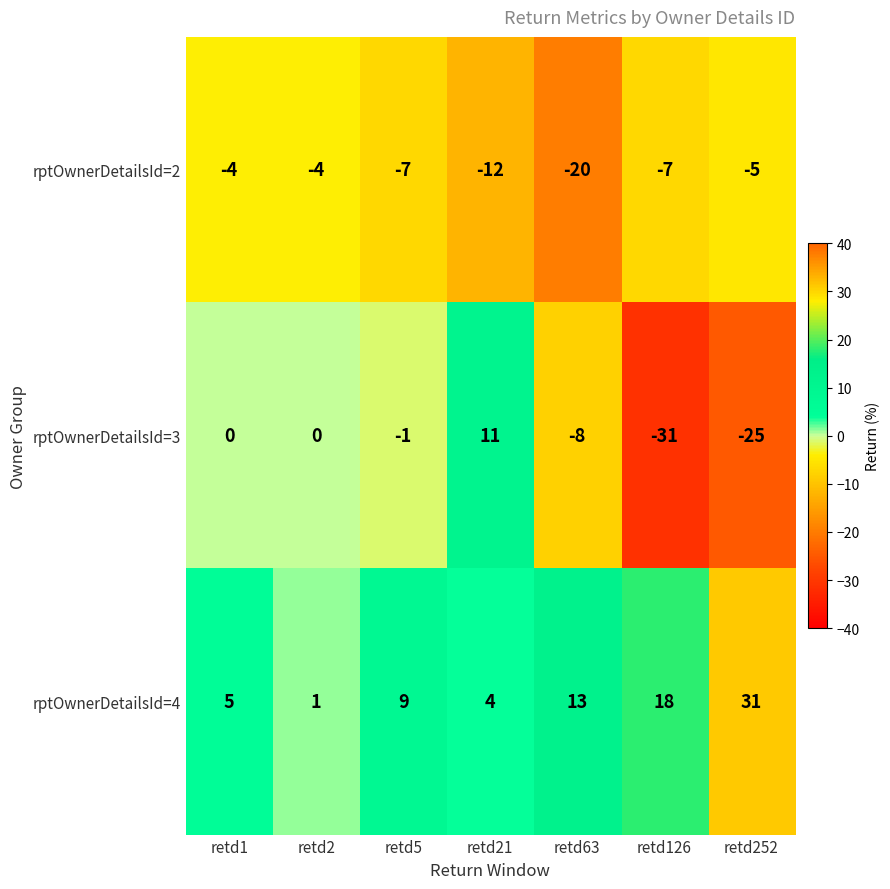

Read the rptOwnerDetailsId=4 value at retd252.

31